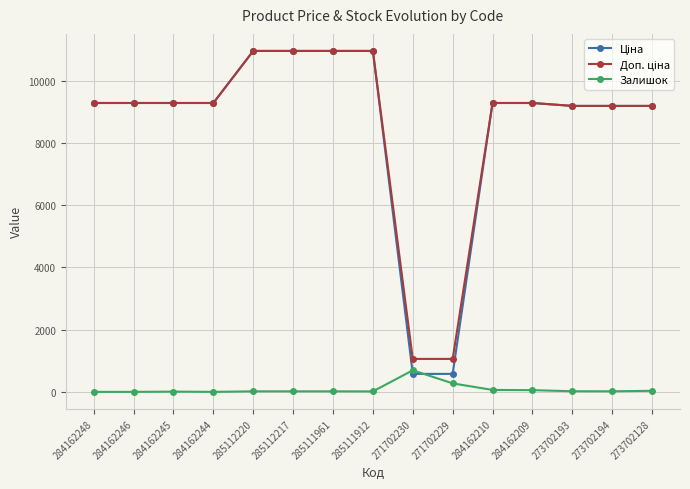

Is this an area chart (filled region under the line)?

No